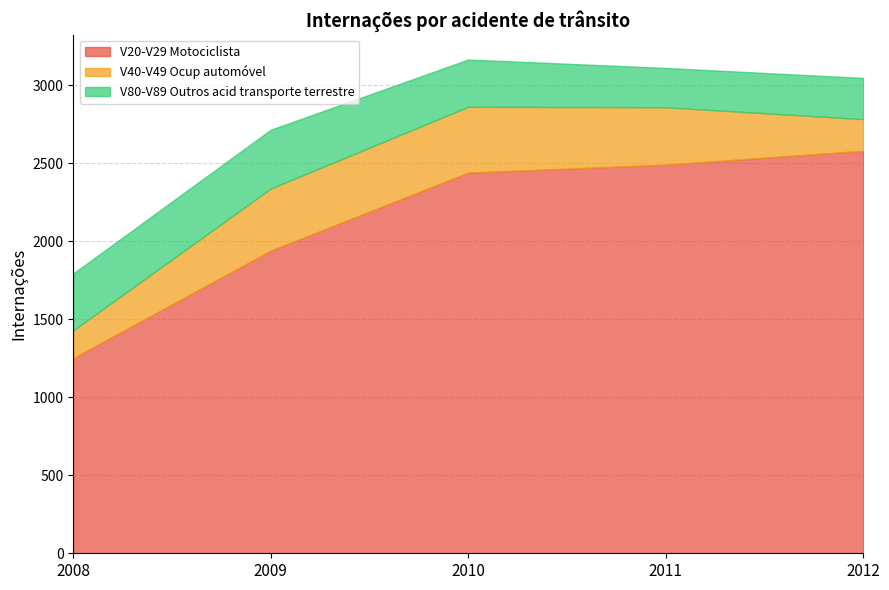

What is the average value of the V80-V89 Outros acid transporte terrestre series?

312